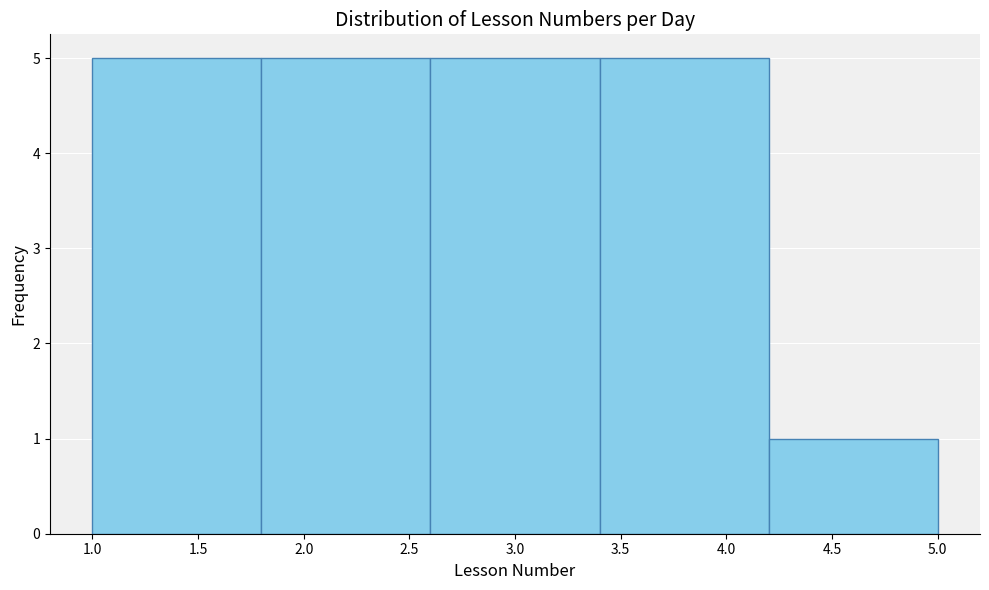

Reading left to right, transcribe this chart: for each bar, give the range it covers on the x-axis and its height. The values are not printed on the chart, so give them approximately, as read against the axis.

1.0 to 1.8: 5
1.8 to 2.6: 5
2.6 to 3.4: 5
3.4 to 4.2: 5
4.2 to 5.0: 1